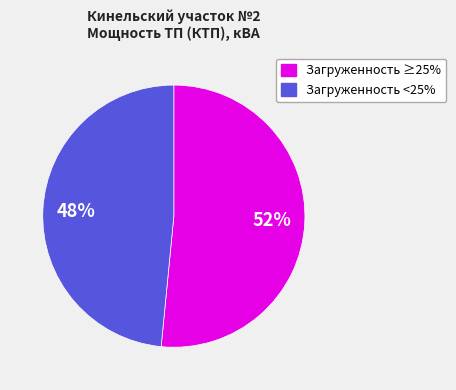

How many slices are in this pie chart?

2